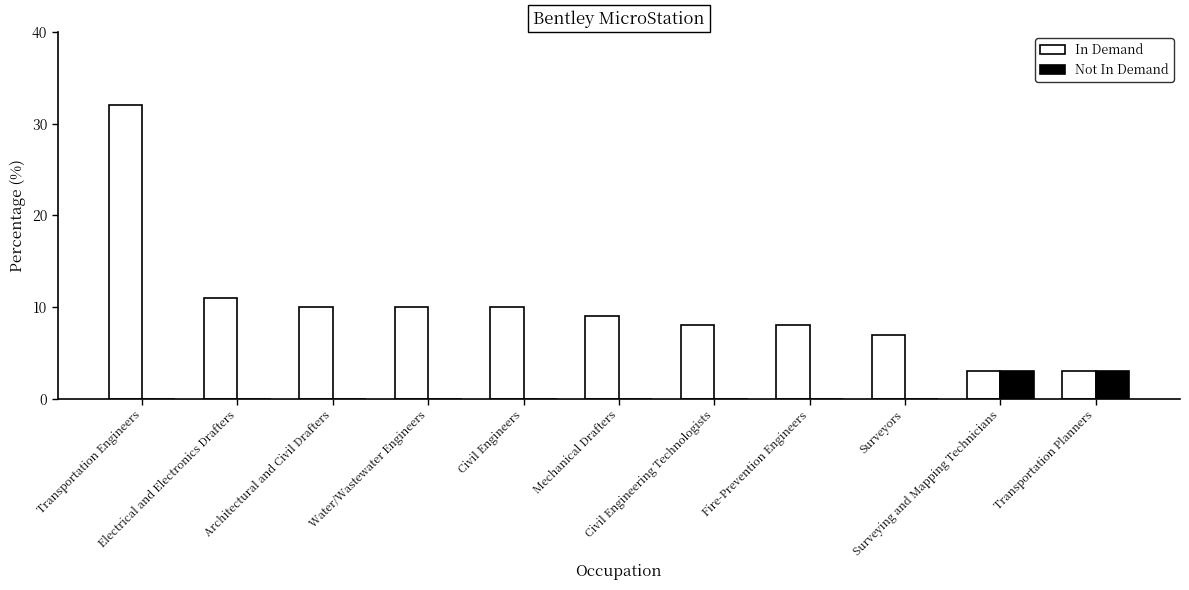

Which series has the largest range (max minus min)?

In Demand